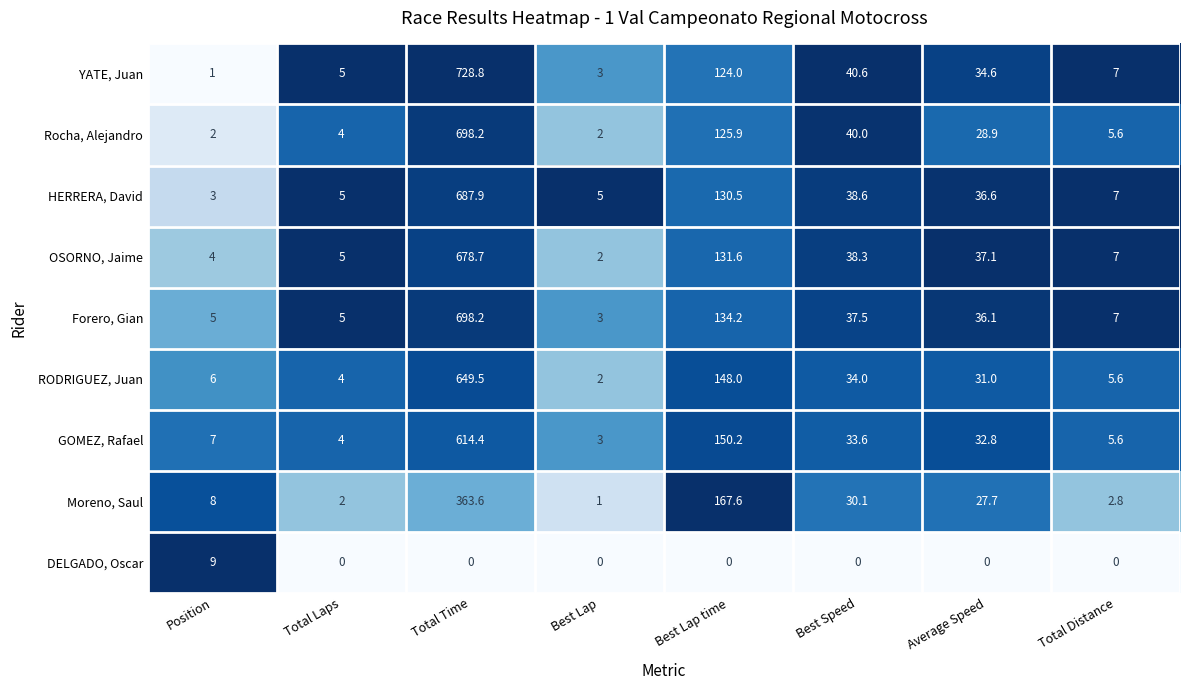

At Average Speed, list the series in order from smallest to largest.

DELGADO, Oscar, Moreno, Saul, Rocha, Alejandro, RODRIGUEZ, Juan, GOMEZ, Rafael, YATE, Juan, Forero, Gian, HERRERA, David, OSORNO, Jaime